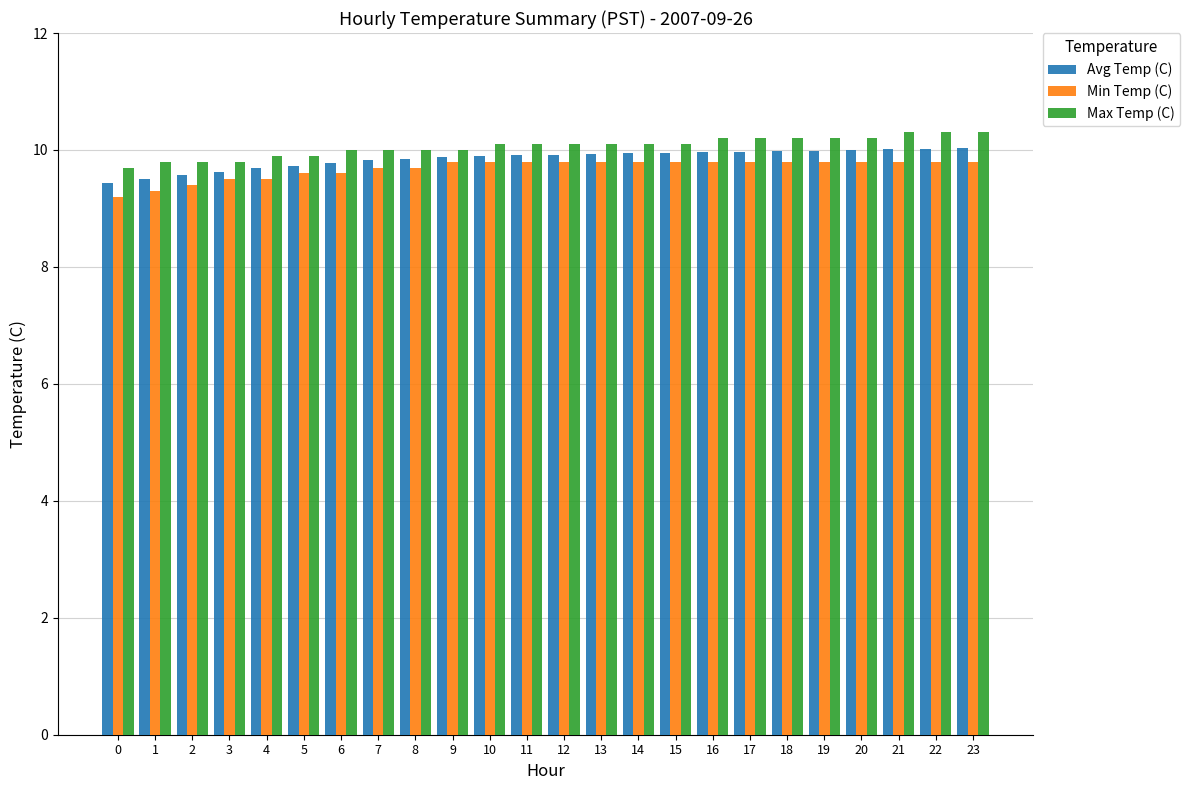

What is the difference between the Max Temp (C) values at 2 and 20?

0.4